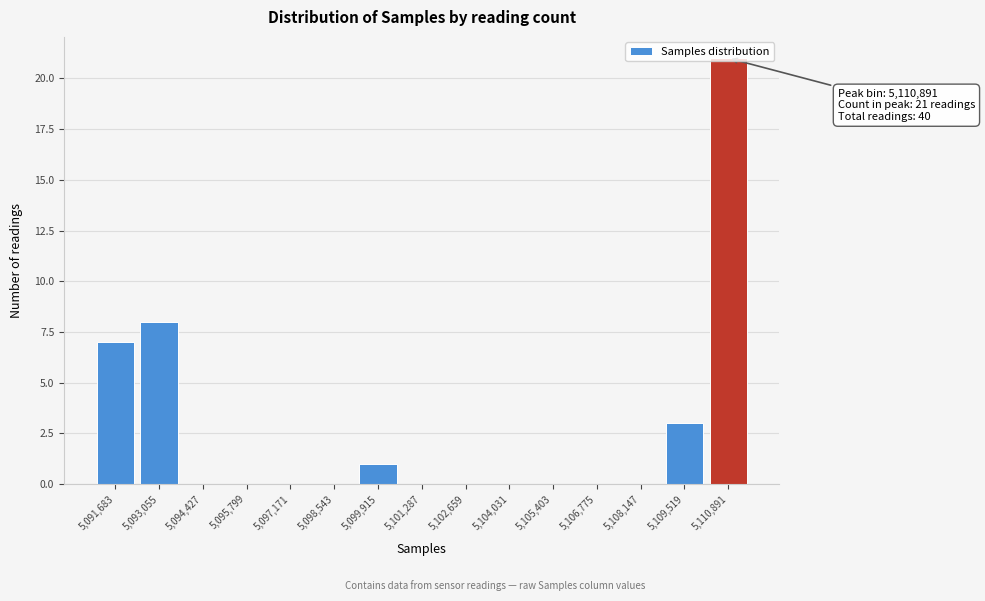

Which range on the x-axis has the tallest bar?

5110200 to 5111600